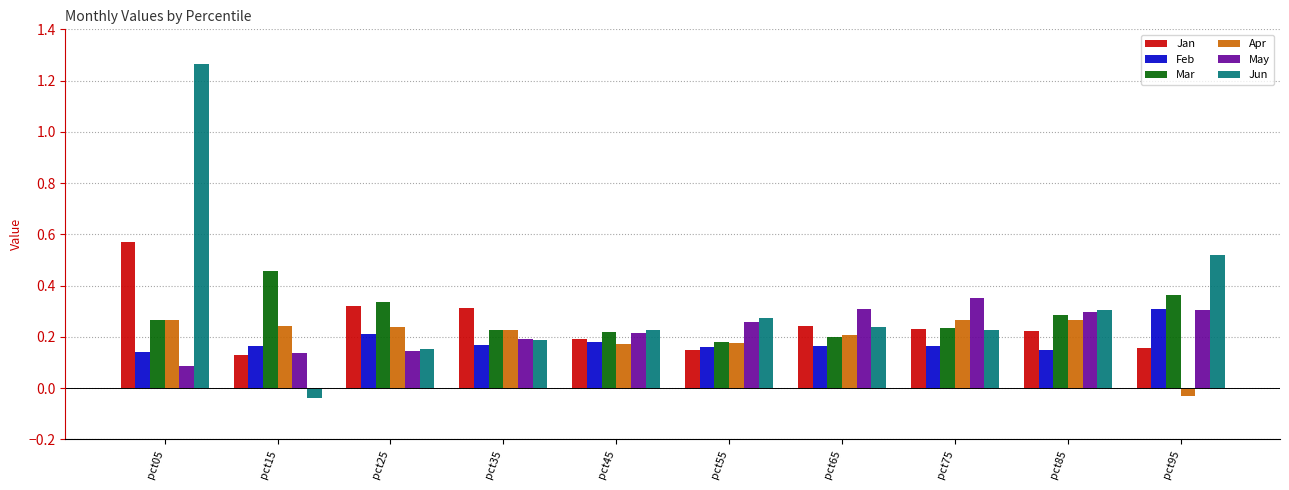

Count the Mar values in the range 0 to 1.

10